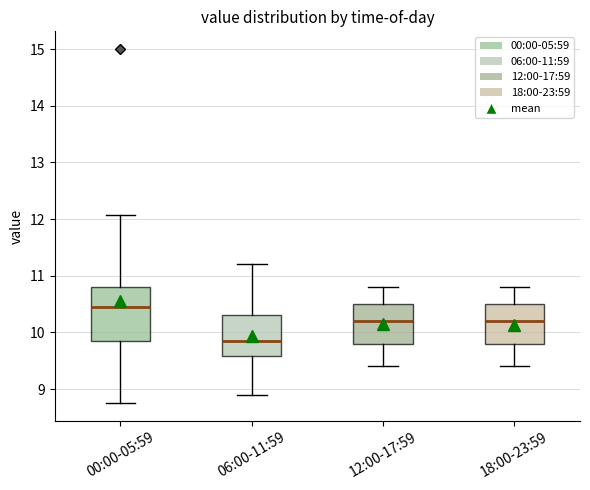

Where does the upper whisker of the box for 00:00-05:59 end on the y-axis? The values are not printed on the chart, so give them approximately, as read against the axis.

12.1